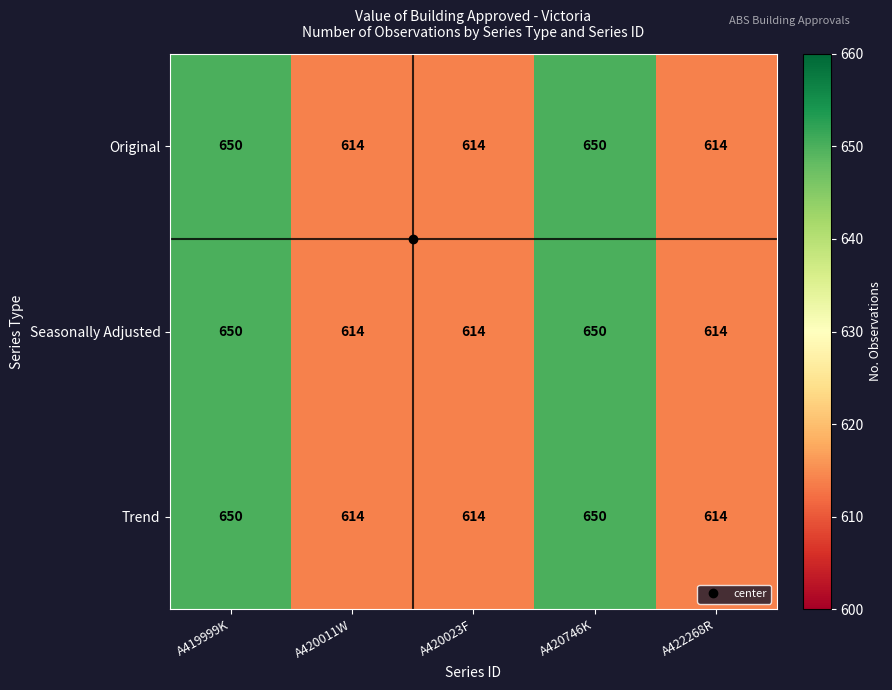

The value of Trend at A420023F is 614. True or false?

True